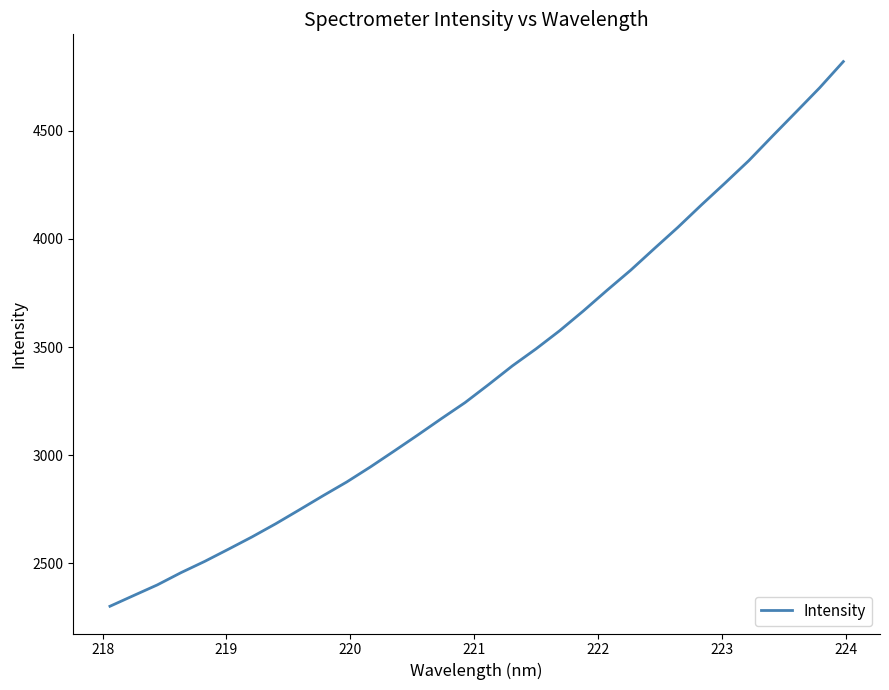

What is the smallest value displayed?

2301.7